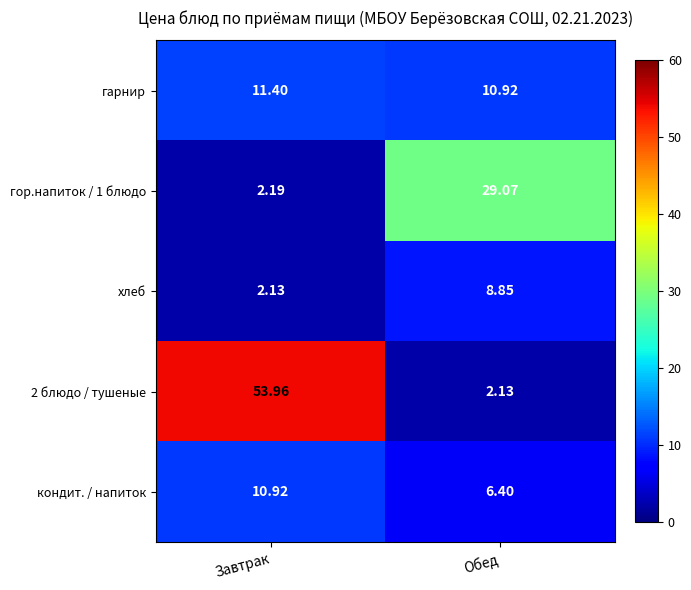

Which series has the widest spread of values?

2 блюдо / тушеные